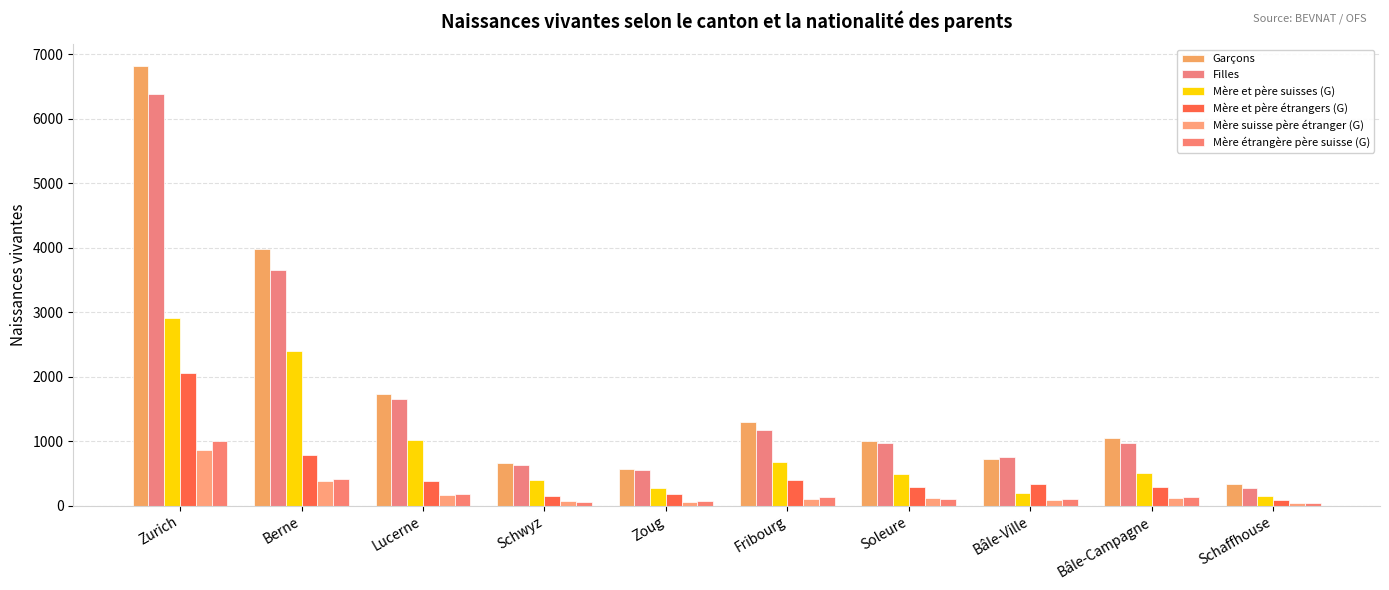

At which label is Mère étrangère père suisse (G) closest to 520?

Berne